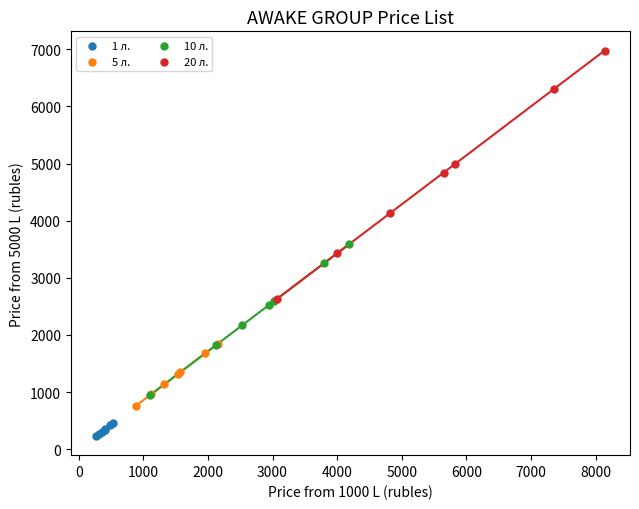

What are all the series names shown in the legend?

1 л., 5 л., 10 л., 20 л.